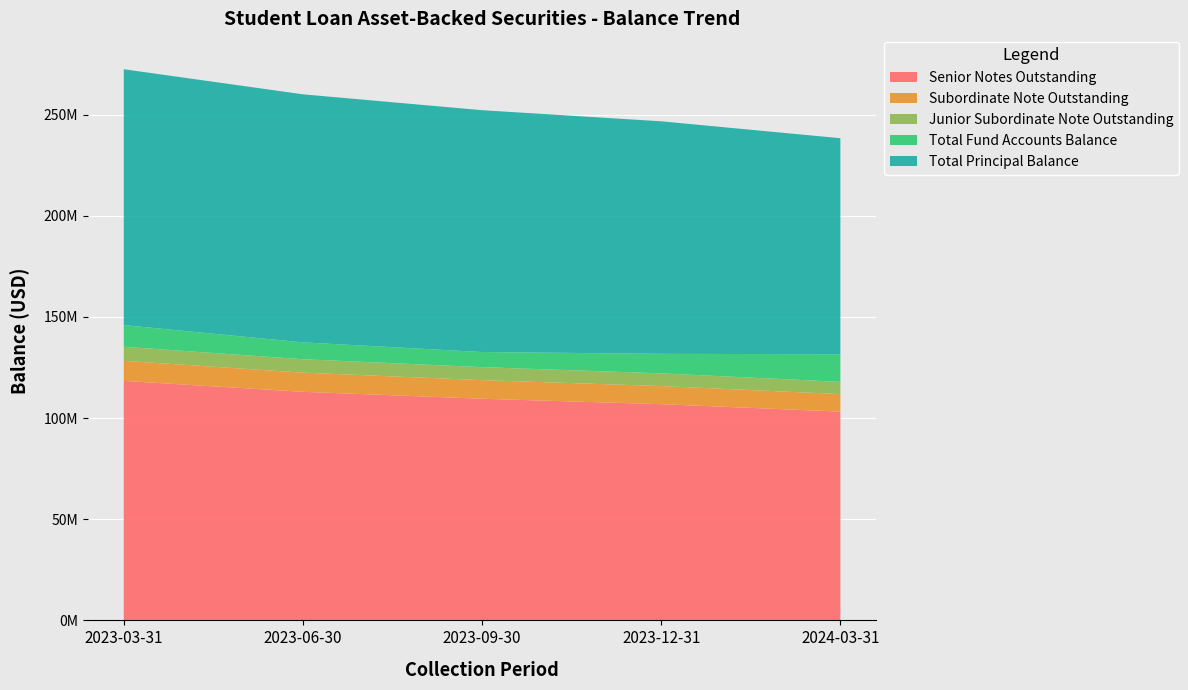

Reading right to left, list all the values displayed in this chart.

Senior Notes Outstanding: 103190552.8	106865691.0	109554353.8	112980257.8	118374628.2
Subordinate Note Outstanding: 8652935.5	8961110.3	9186565.3	9473840.9	9926180.2
Junior Subordinate Note Outstanding: 6057054.7	6272777.1	6430595.6	6631688.5	6948326.0
Total Fund Accounts Balance: 13657475.0	9646652.7	7475321.0	8334686.3	10706804.2
Total Principal Balance: 106767698.8	114939716.1	119528795.1	122597299.2	126467863.0